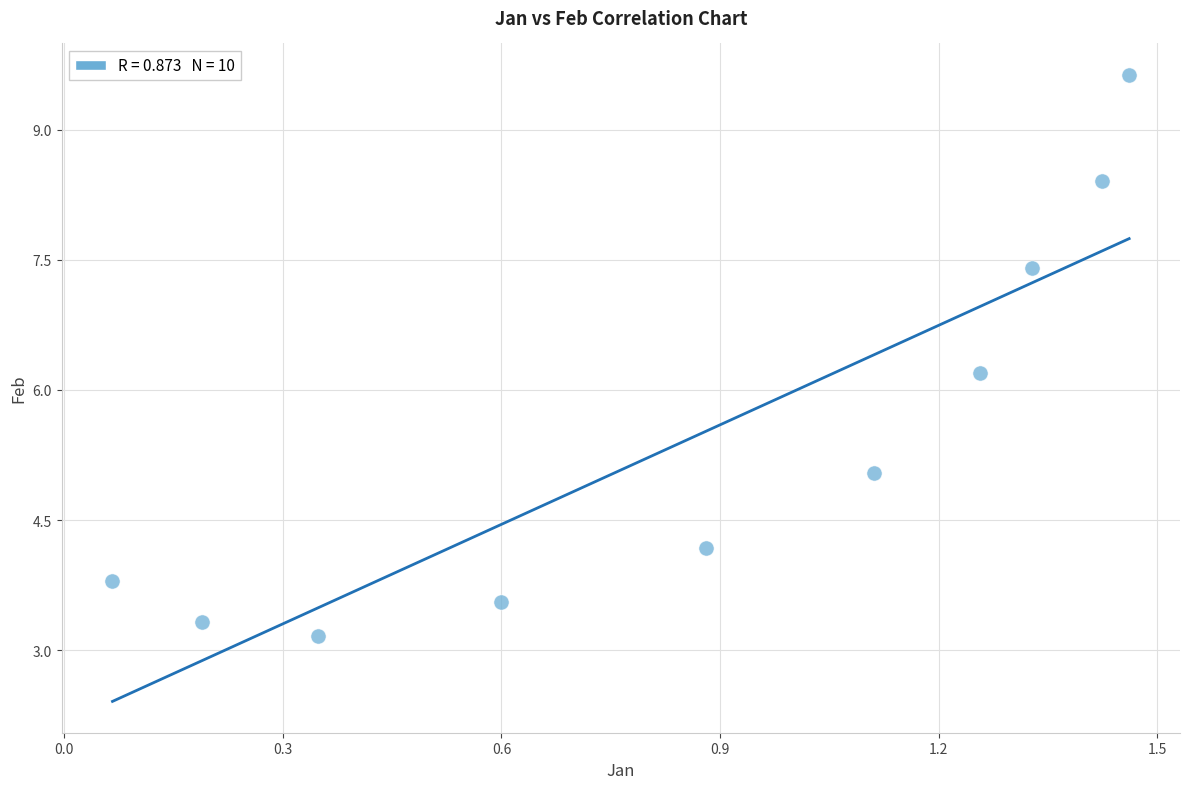

What Y value in the scatter plot is closest to 6?

6.2